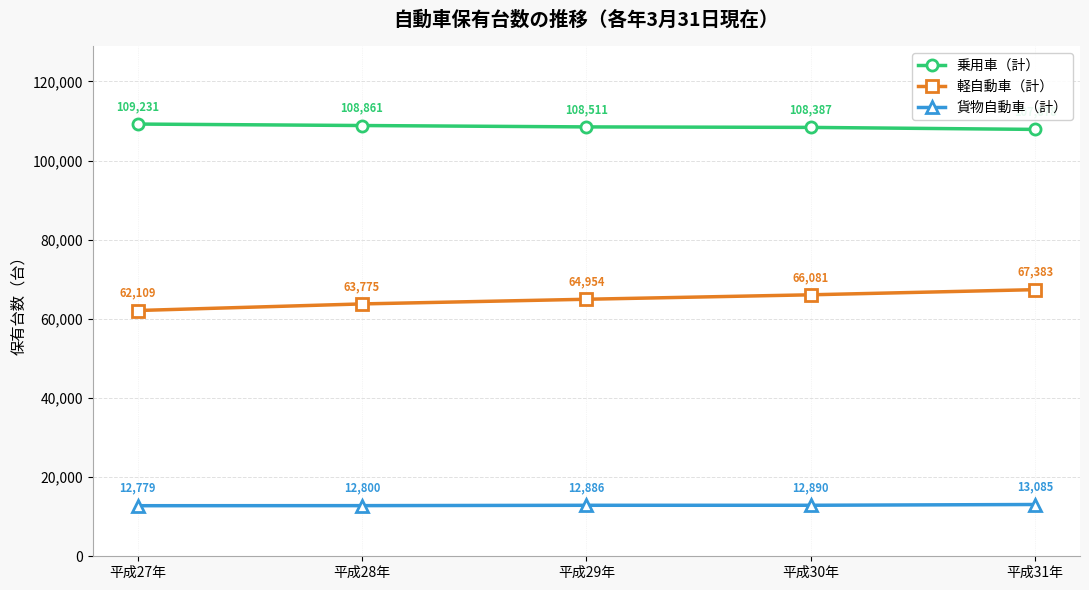

What is the value of the 貨物自動車（計） point at the 5th from the left?

13085